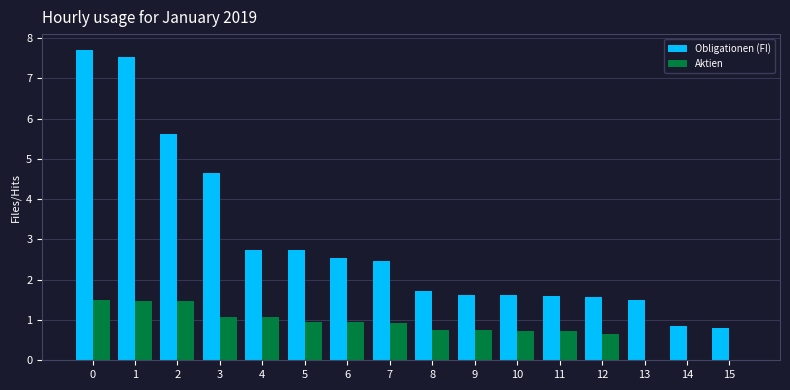

True or false: Obligationen (FI) has a value of 2.7 at 4.

True